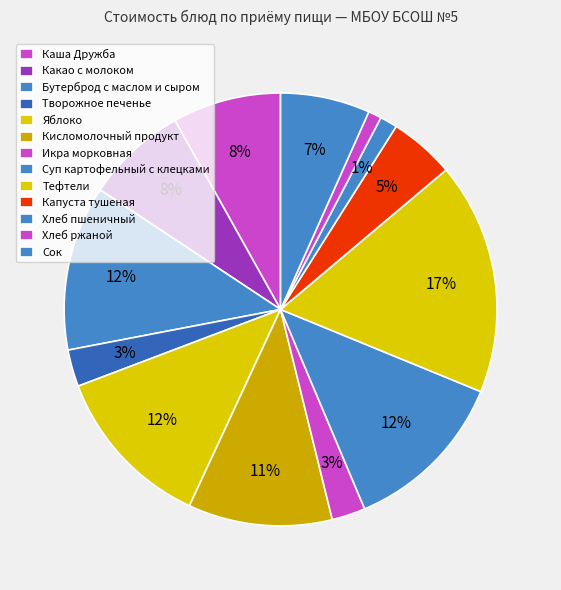

How many segments does this pie chart have?

13